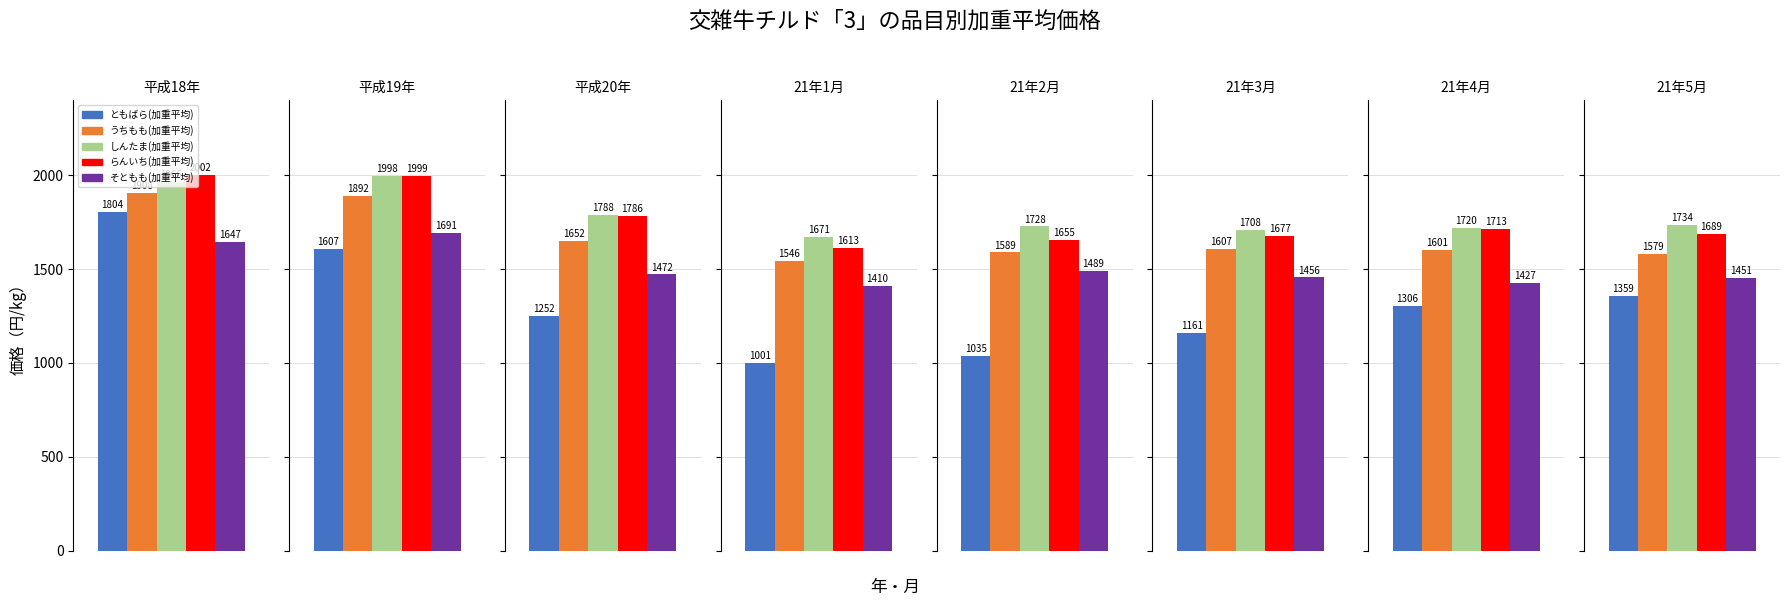

Reading left to right, what are all the values shown in this chart?

ともばら(加重平均): 0=1804	1=1607	2=1252	3=1001	4=1035	5=1161	6=1306	7=1359
うちもも(加重平均): 0=1908	1=1892	2=1652	3=1546	4=1589	5=1607	6=1601	7=1579
しんたま(加重平均): 0=1966	1=1998	2=1788	3=1671	4=1728	5=1708	6=1720	7=1734
らんいち(加重平均): 0=2002	1=1999	2=1786	3=1613	4=1655	5=1677	6=1713	7=1689
そともも(加重平均): 0=1647	1=1691	2=1472	3=1410	4=1489	5=1456	6=1427	7=1451